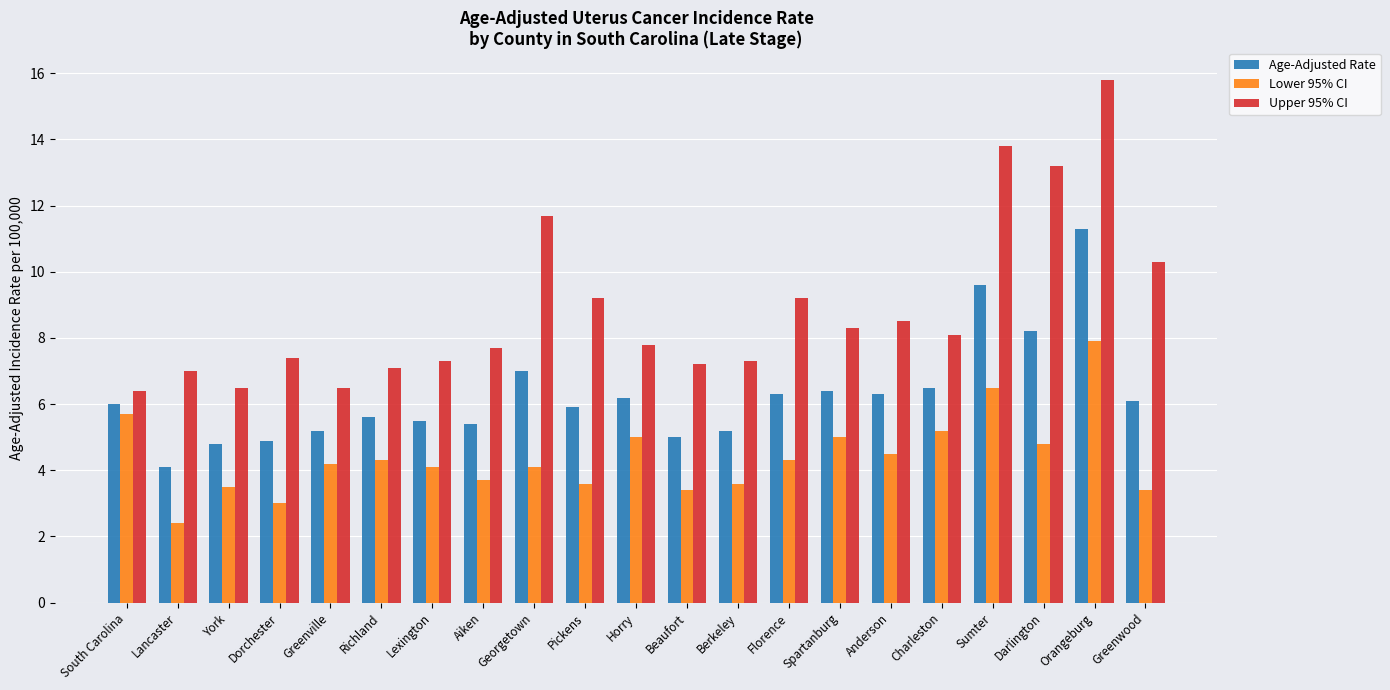

The Upper 95% CI series shows 7.2 at Beaufort. True or false?

True